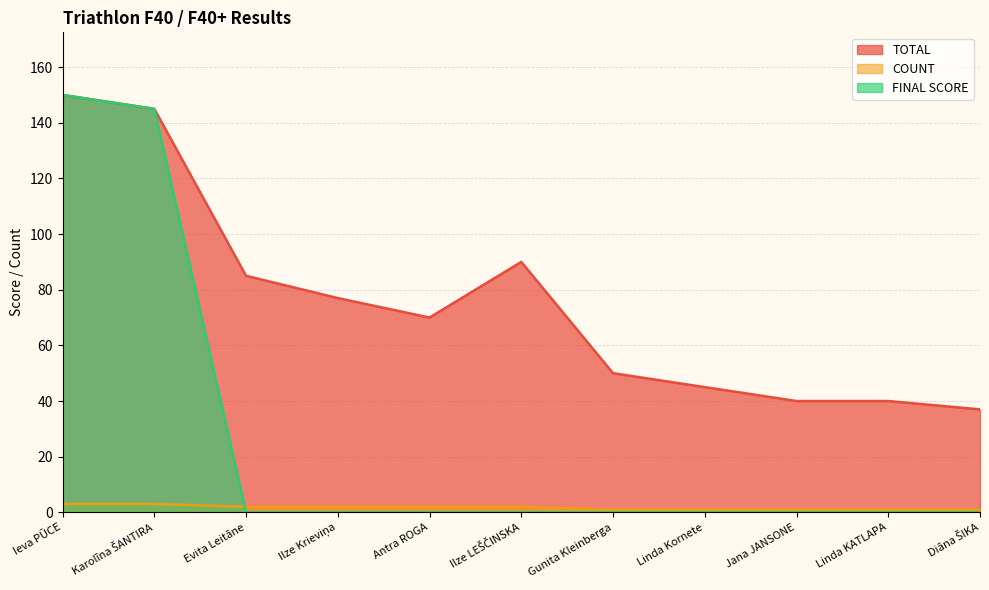

Which series ends up on top after the final intersection of COUNT and FINAL SCORE?

COUNT